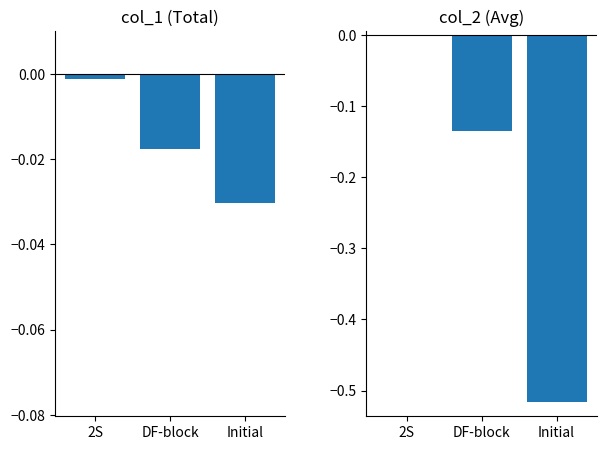

What is the difference between the col_2 normalized values at 2S and DF-block?

0.1